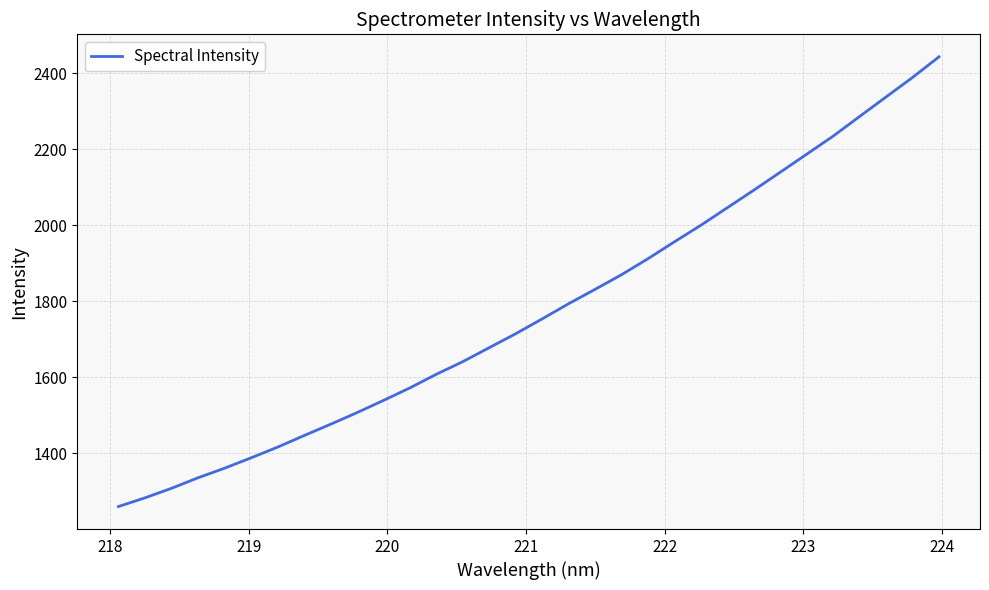

What is the difference between the maximum and minimum values?

1183.1